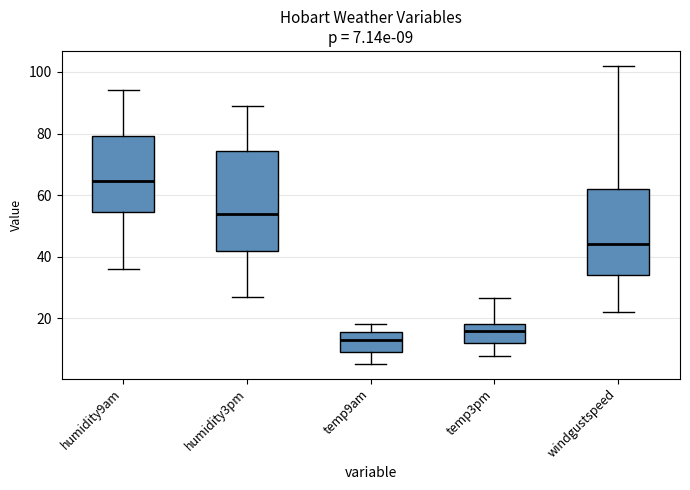

Which box's median line is the highest?

humidity9am